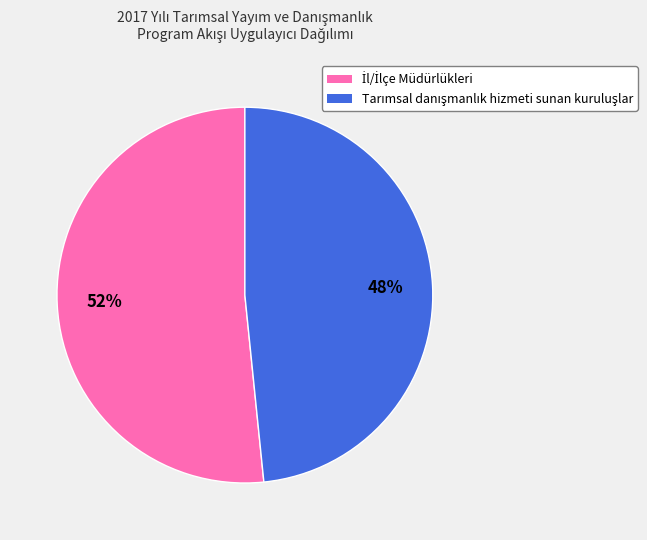

To the nearest percent, what is the average slice percentage?

50%